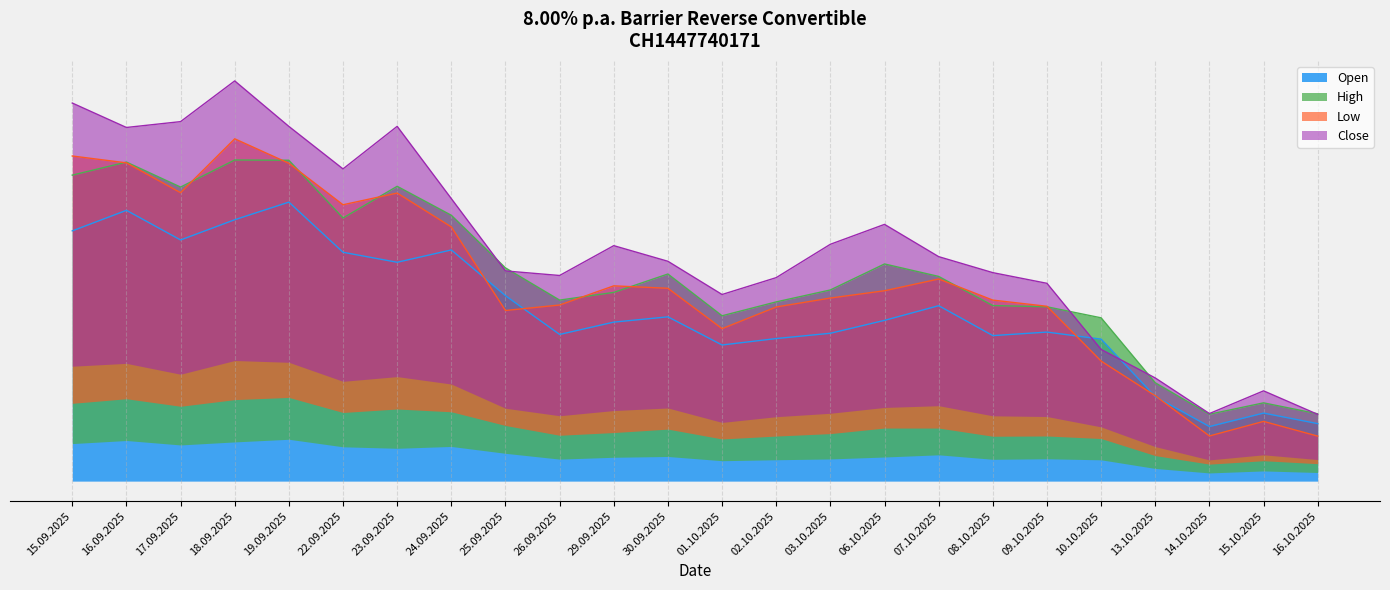

Reading left to right, list all the values displayed in this chart.

Open: 15.09.2025=4265.0	16.09.2025=4615.0	17.09.2025=4110.0	18.09.2025=4455.0	19.09.2025=4755.0	22.09.2025=3900.0	23.09.2025=3730.0	24.09.2025=3940.0	25.09.2025=3160.0	26.09.2025=2500.0	29.09.2025=2710.0	30.09.2025=2800.0	01.10.2025=2320.0	02.10.2025=2430.0	03.10.2025=2520.0	06.10.2025=2740.0	07.10.2025=2990.0	08.10.2025=2480.0	09.10.2025=2540.0	10.10.2025=2420.0	13.10.2025=1440.0	14.10.2025=930.0	15.10.2025=1160.0	16.10.2025=980.0
High: 15.09.2025=5214.8	16.09.2025=5437.2	17.09.2025=5011.5	18.09.2025=5473.2	19.09.2025=5468.2	22.09.2025=4485.0	23.09.2025=5024.5	24.09.2025=4531.0	25.09.2025=3634.0	26.09.2025=3085.0	29.09.2025=3216.5	30.09.2025=3530.0	01.10.2025=2818.0	02.10.2025=3054.5	03.10.2025=3258.0	06.10.2025=3701.0	07.10.2025=3488.5	08.10.2025=2992.0	09.10.2025=2971.0	10.10.2025=2783.0	13.10.2025=1676.0	14.10.2025=1139.5	15.10.2025=1334.0	16.10.2025=1147.0
Low: 15.09.2025=5541.0	16.09.2025=5424.0	17.09.2025=4915.8	18.09.2025=5834.0	19.09.2025=5416.5	22.09.2025=4710.0	23.09.2025=4909.2	24.09.2025=4332.0	25.09.2025=2908.0	26.09.2025=3001.5	29.09.2025=3328.0	30.09.2025=3286.5	01.10.2025=2598.5	02.10.2025=2968.0	03.10.2025=3120.0	06.10.2025=3244.5	07.10.2025=3444.5	08.10.2025=3085.0	09.10.2025=2979.5	10.10.2025=2046.0	13.10.2025=1455.0	14.10.2025=769.5	15.10.2025=1018.0	16.10.2025=767.0
Close: 15.09.2025=6443.2	16.09.2025=6027.0	17.09.2025=6126.8	18.09.2025=6820.8	19.09.2025=6045.0	22.09.2025=5321.0	23.09.2025=6046.2	24.09.2025=4814.5	25.09.2025=3582.0	26.09.2025=3504.5	29.09.2025=4013.0	30.09.2025=3746.5	01.10.2025=3180.5	02.10.2025=3468.0	03.10.2025=4036.5	06.10.2025=4375.5	07.10.2025=3825.5	08.10.2025=3553.0	09.10.2025=3371.0	10.10.2025=2244.0	13.10.2025=1758.0	14.10.2025=1151.5	15.10.2025=1538.5	16.10.2025=1137.5